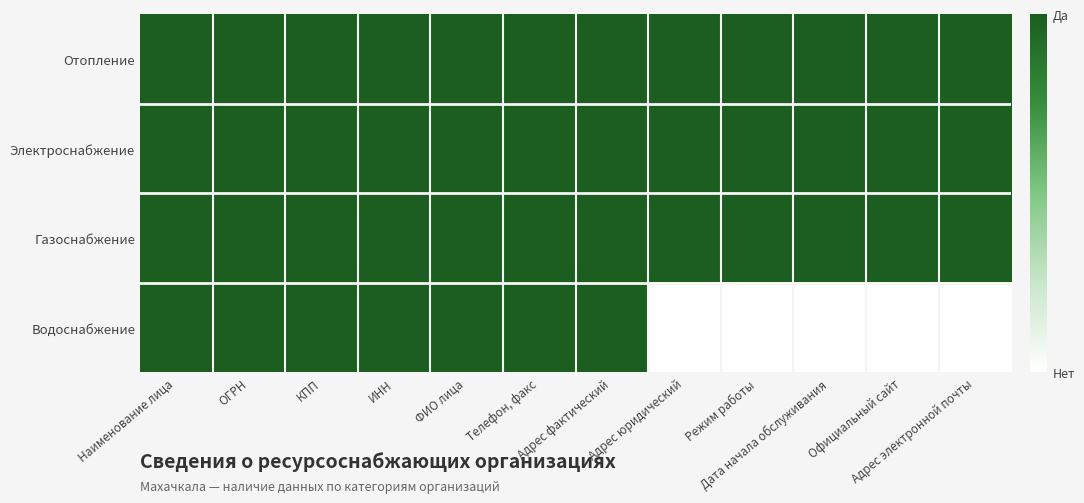

Rank the series by their maximum value, from highest to lowest.

Отопление, Электроснабжение, Газоснабжение, Водоснабжение